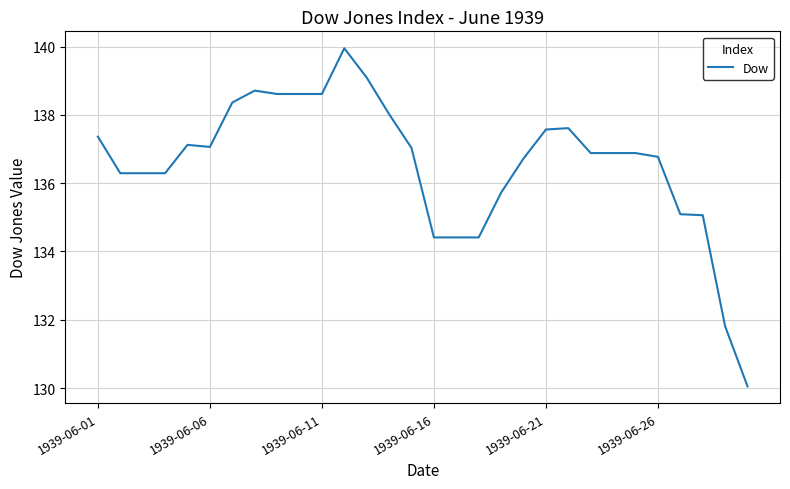

What is the difference between the maximum and minimum values?

9.9